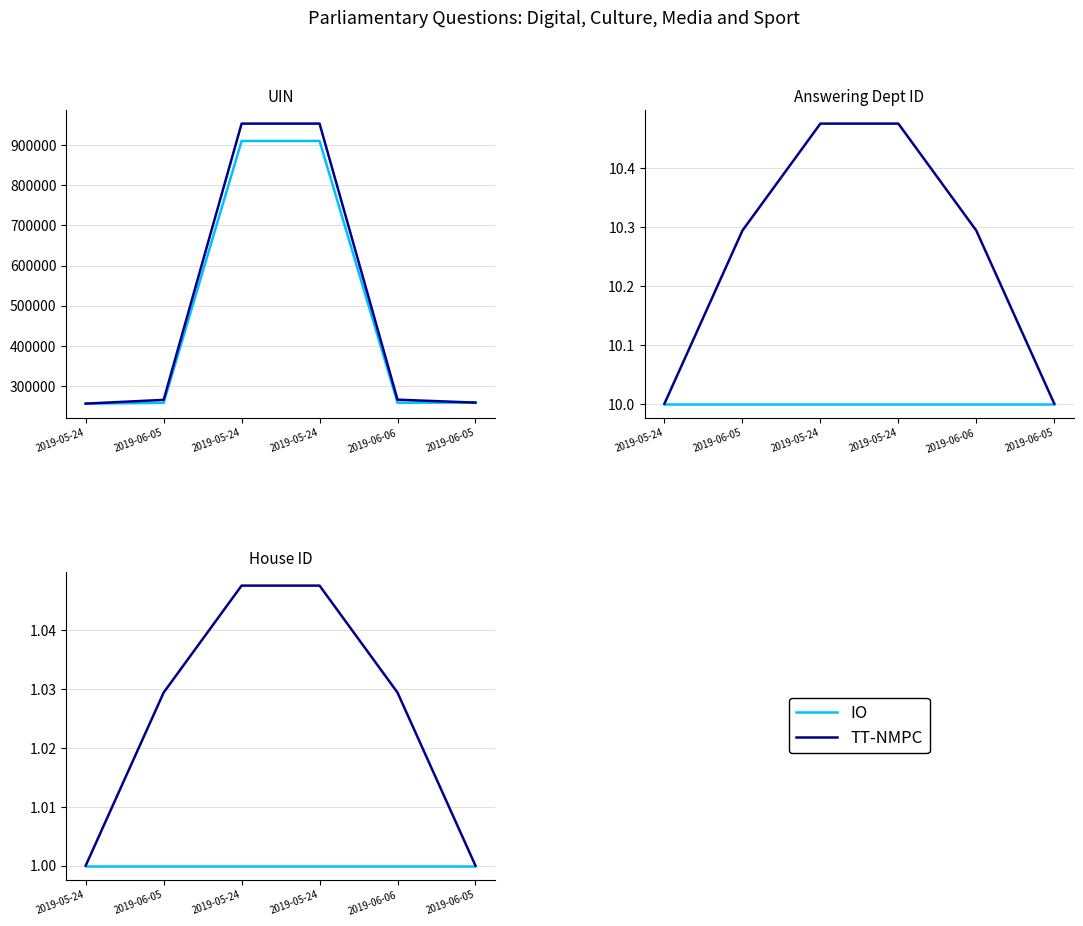

What is the label of the 5th point from the left?

2019-06-06